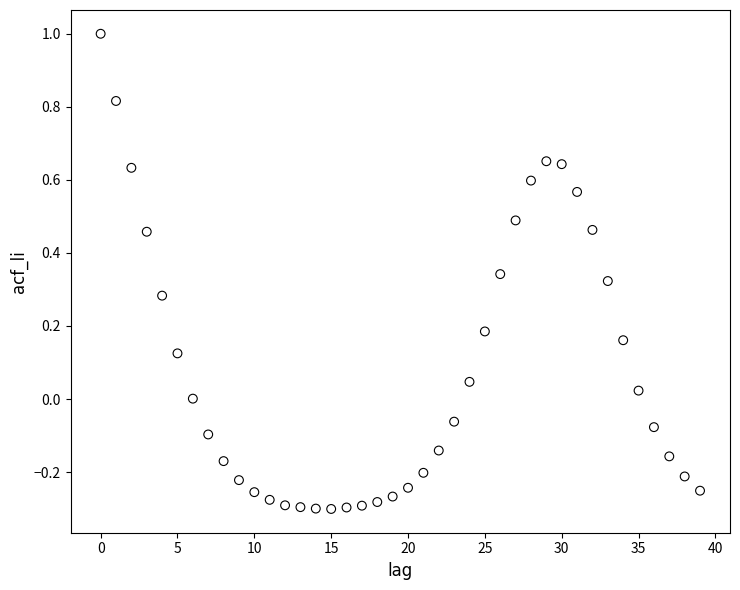

What is the range of Y values (max minus min)?

1.3